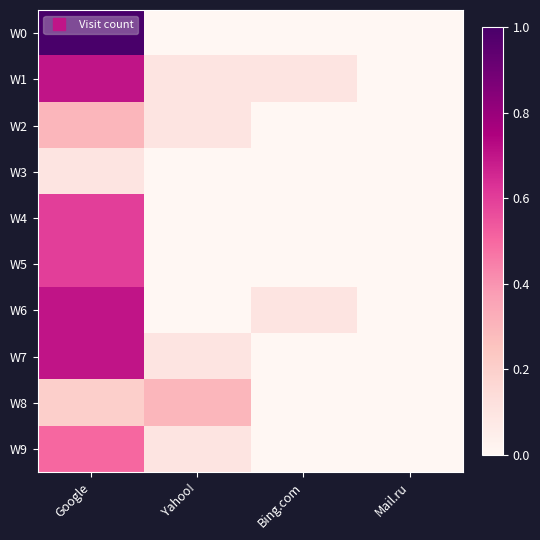

At how many categories does at least one series exceed 0?

3